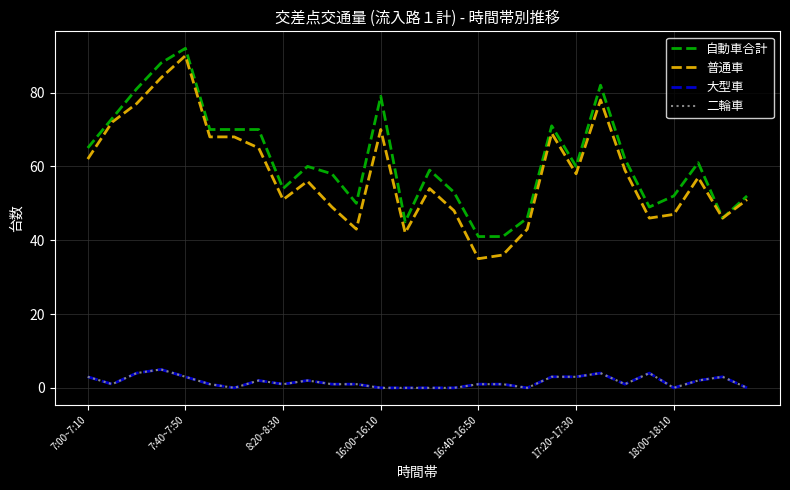

Does the chart display data point markers on the line(s)?

No